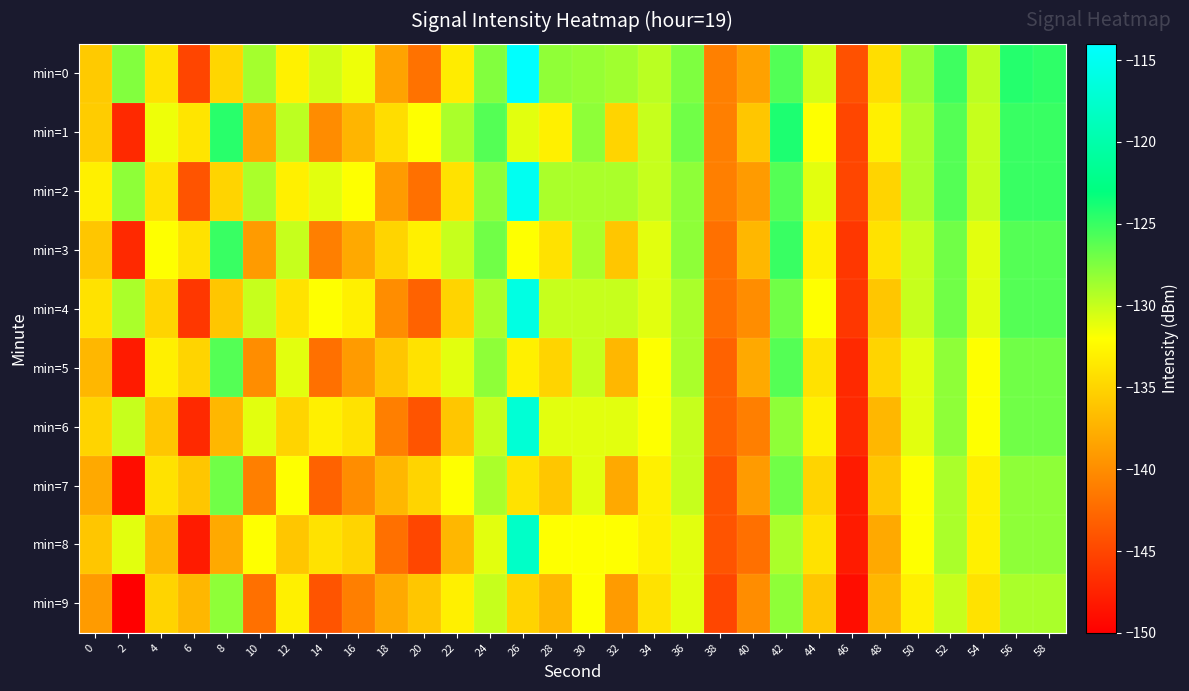

Which category has the highest value across all series?

26